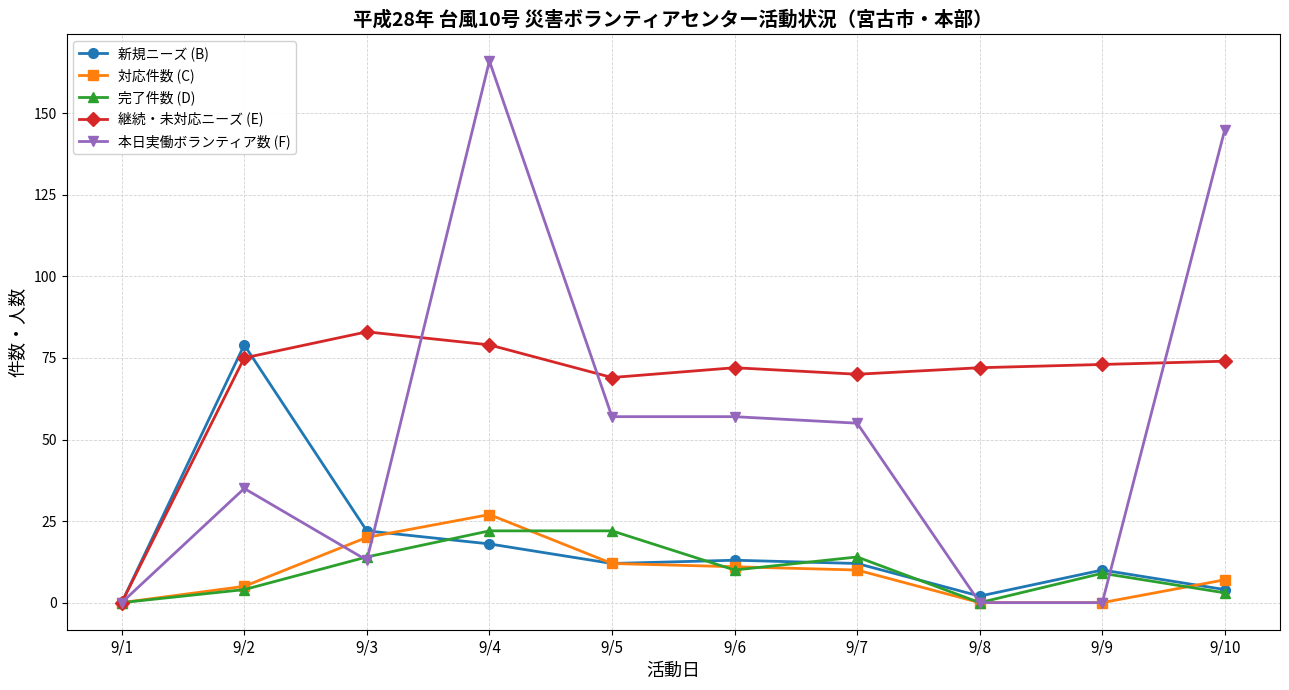

What is the highest value of the 完了件数 (D) series?

22